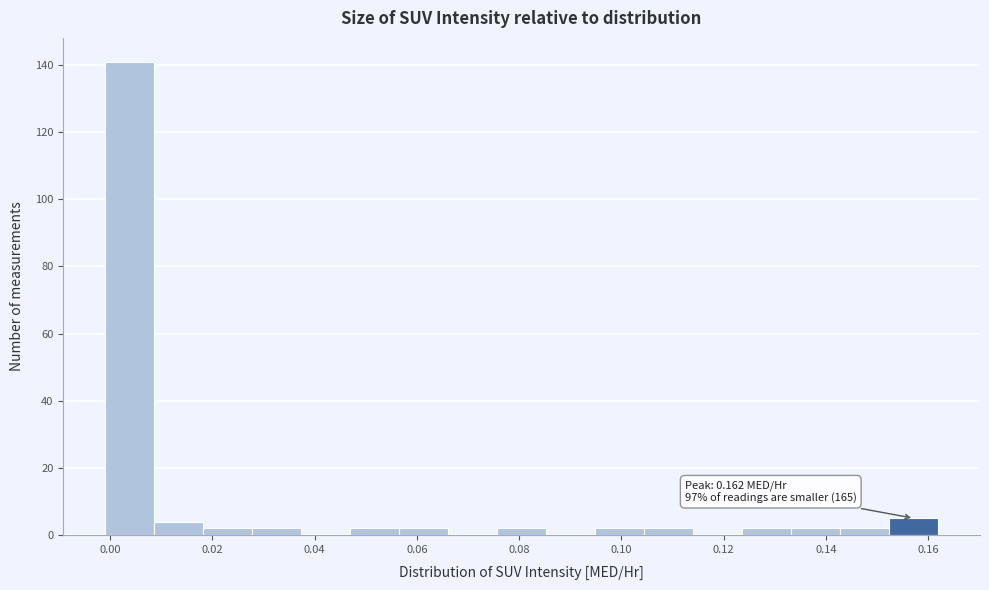

Over which range of the x-axis is the bar tallest?

0.000 to 0.008